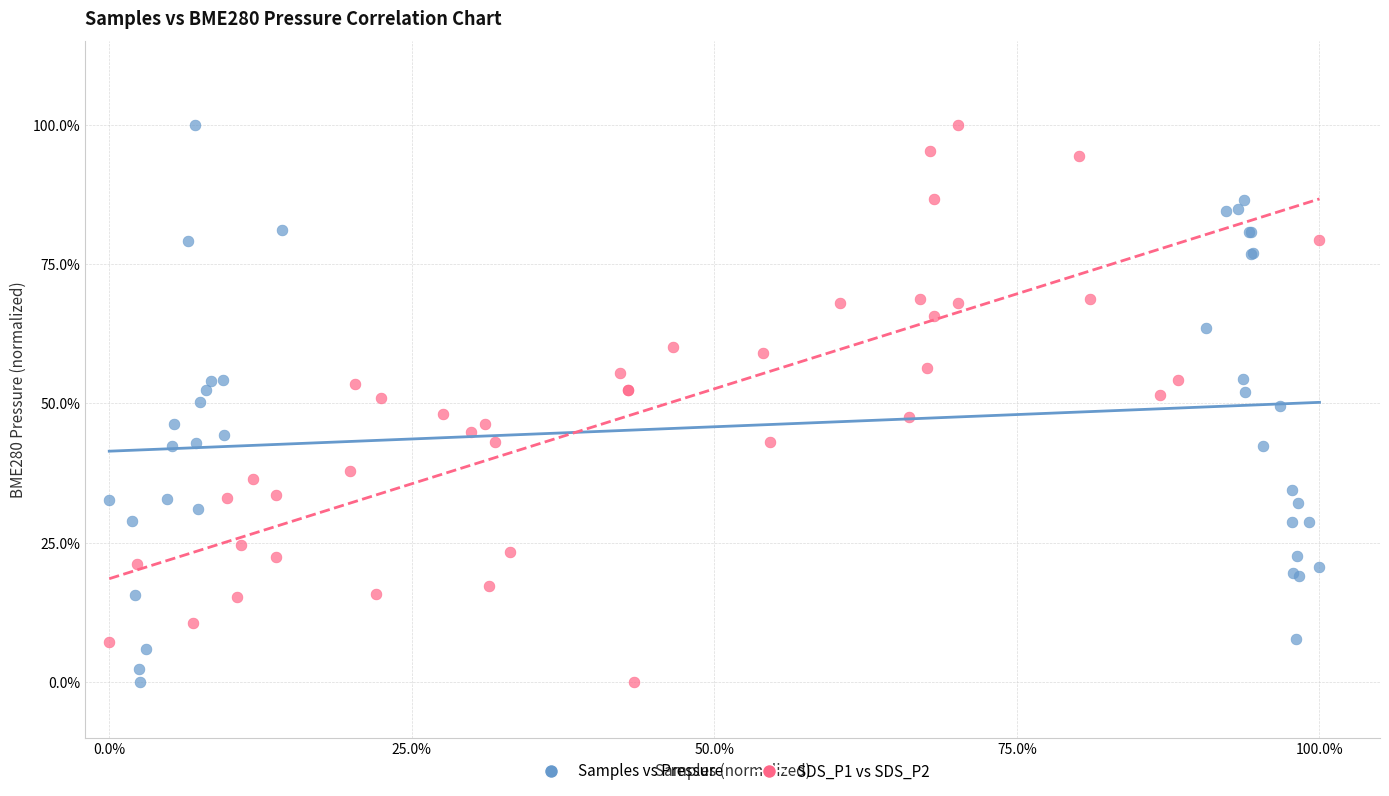

What are all the series names shown in the legend?

Samples vs Pressure, SDS_P1 vs SDS_P2